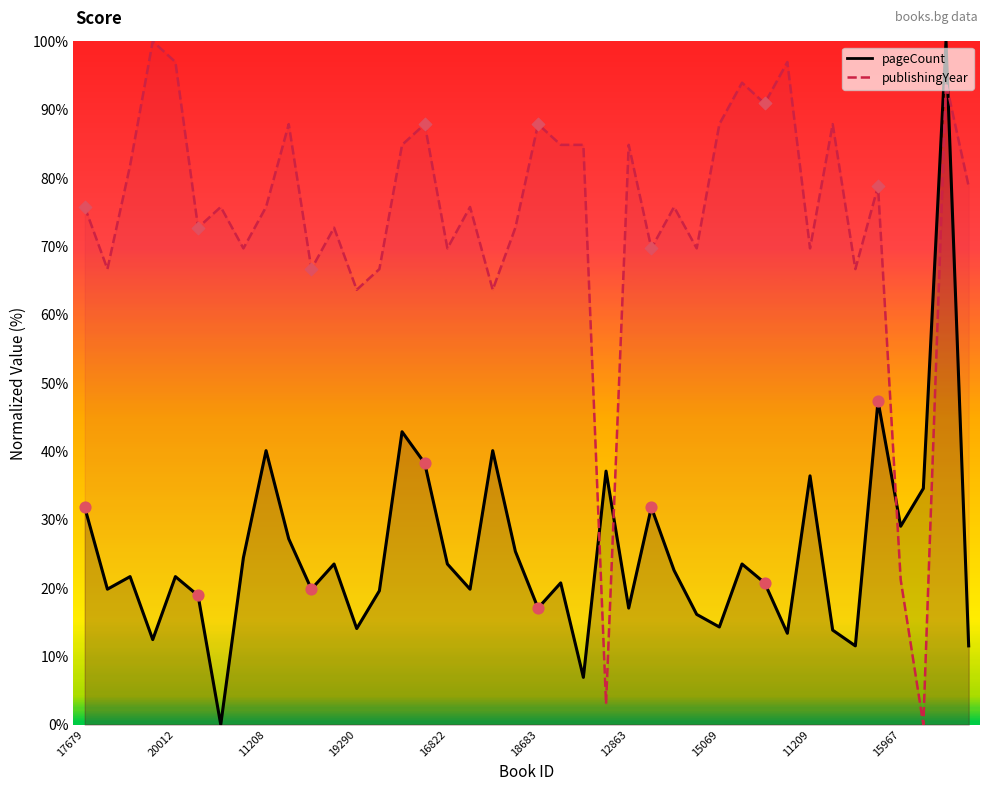

Is the value of pageCount at 15069 greater than the value of publishingYear at 17496?

No